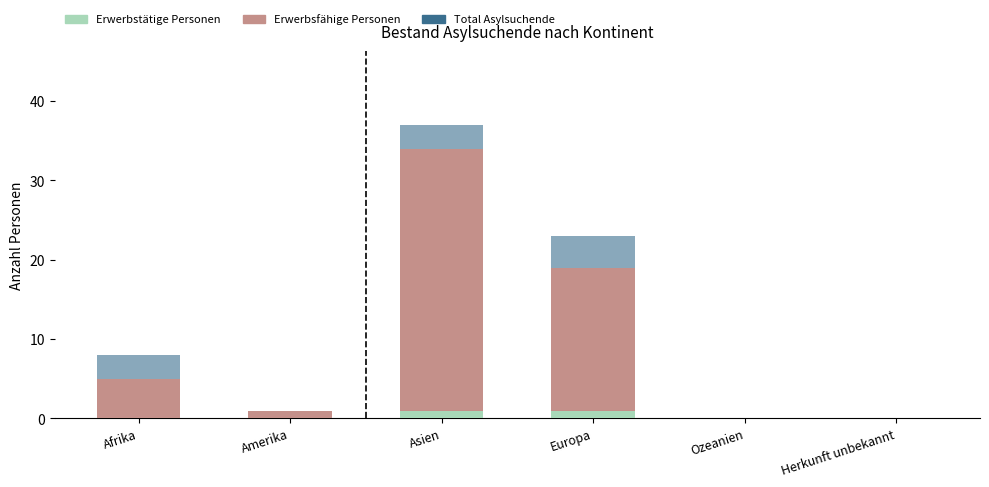

Which series has the largest total across all categories?

Total Asylsuchende